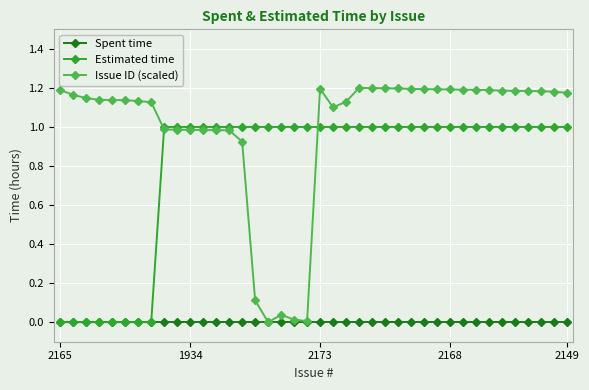

How many Estimated time values are between 1 and 2?

32